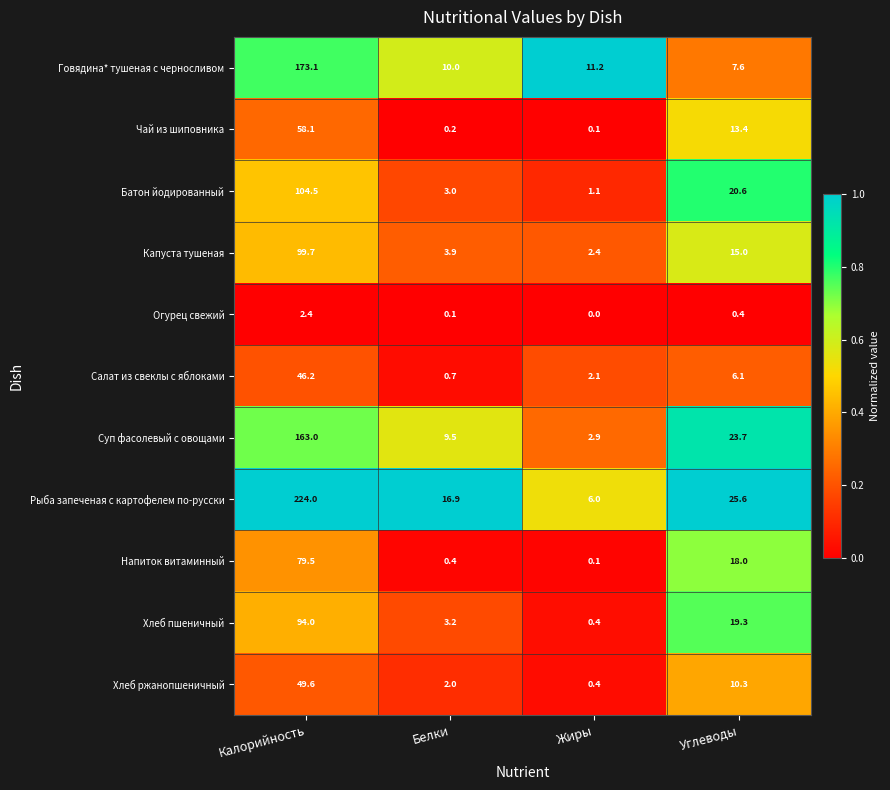

Is it true that Капуста тушеная equals 3.6 at Жиры?

False